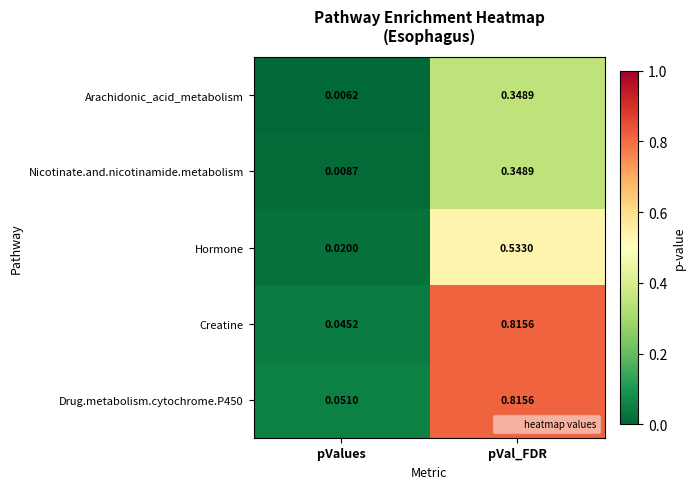

Which series has the widest spread of values?

Creatine